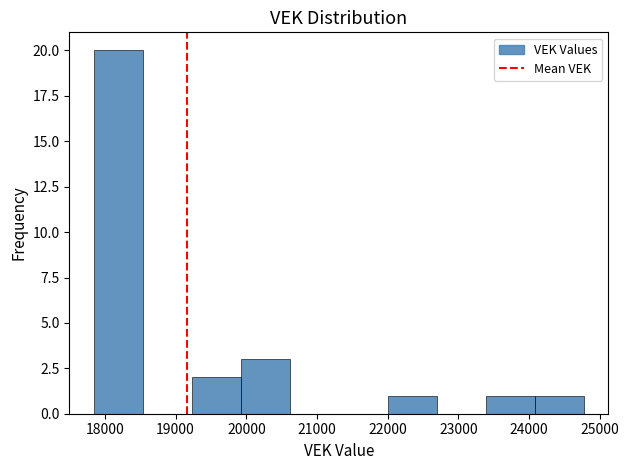

Reading left to right, list every bar in this chart as the range it spans on the x-axis followed by its height. Neither the bar edges nor the heights are printed on the chart, so give them approximately, as read against the axes.

17800 to 18500: 20
18500 to 19200: 0
19200 to 19900: 2
19900 to 20600: 3
20600 to 21300: 0
21300 to 22000: 0
22000 to 22700: 1
22700 to 23400: 0
23400 to 24100: 1
24100 to 24800: 1